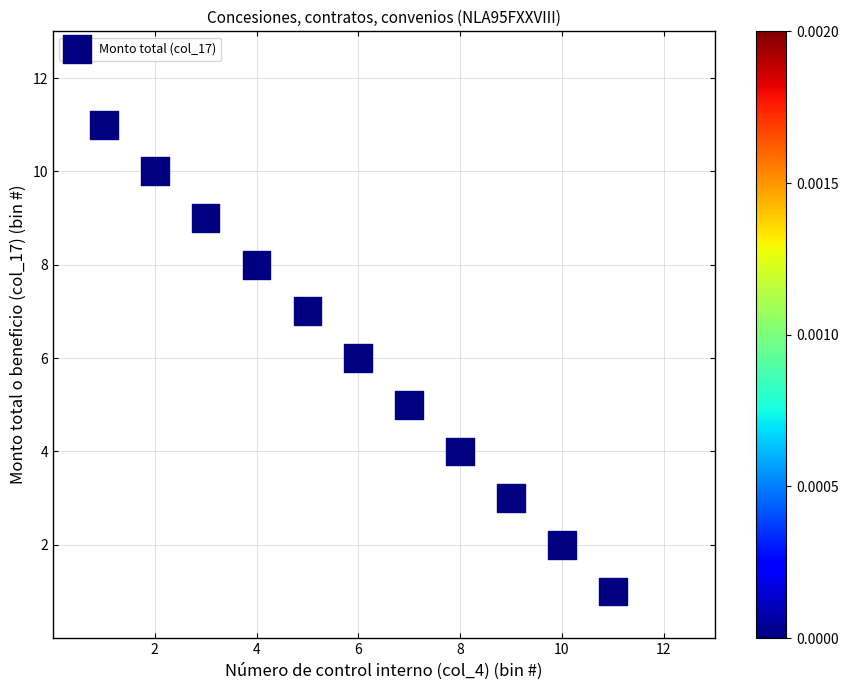

What is the range of X values (max minus min)?

10